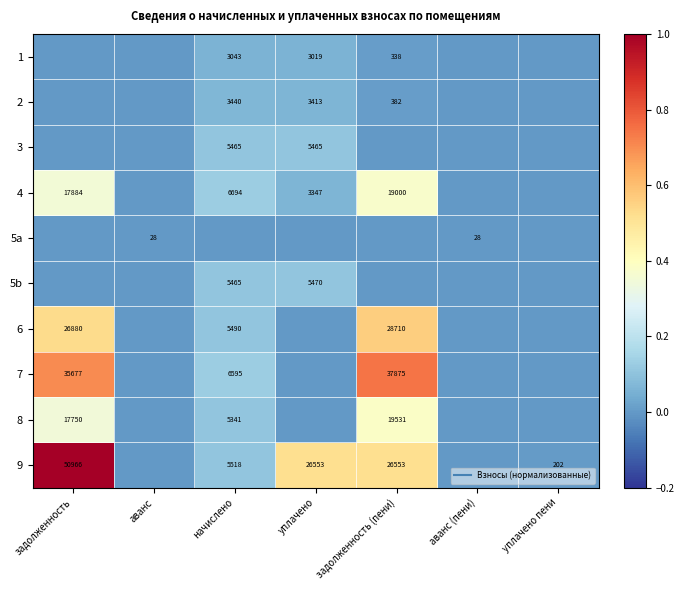

Count the 2 values in the range 0 to 1.

7